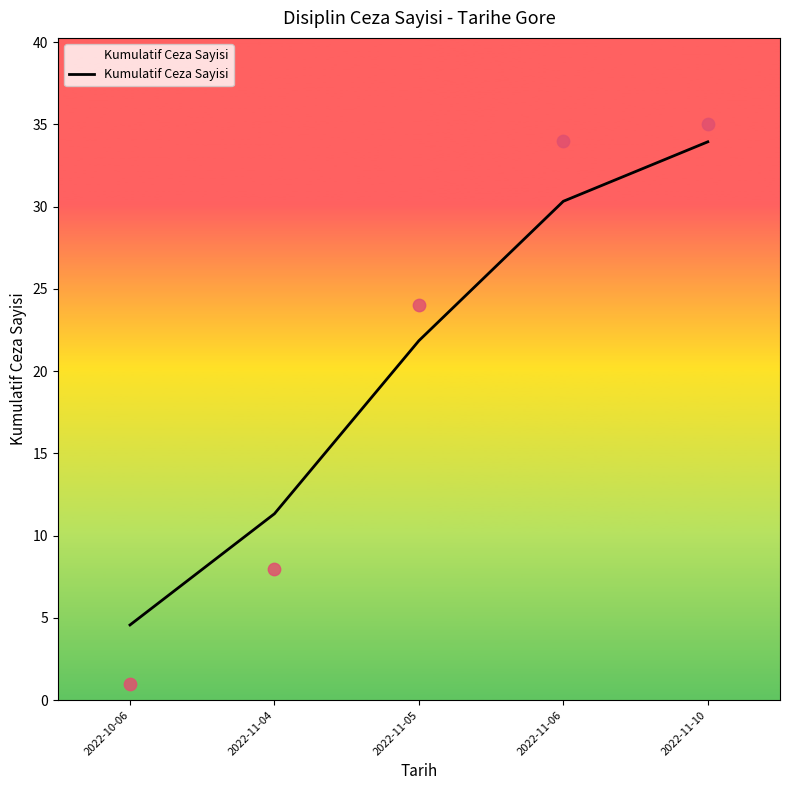

What is the ratio of the value at 2022-11-04 to the value at 2022-11-10?

0.3